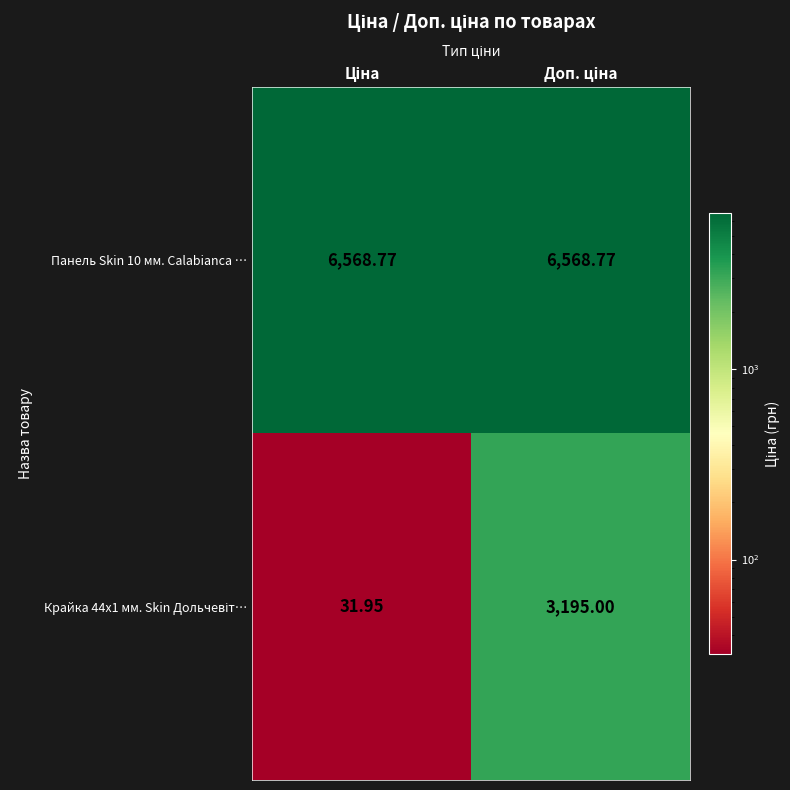

At which category is the sum across all series the highest?

Доп. ціна